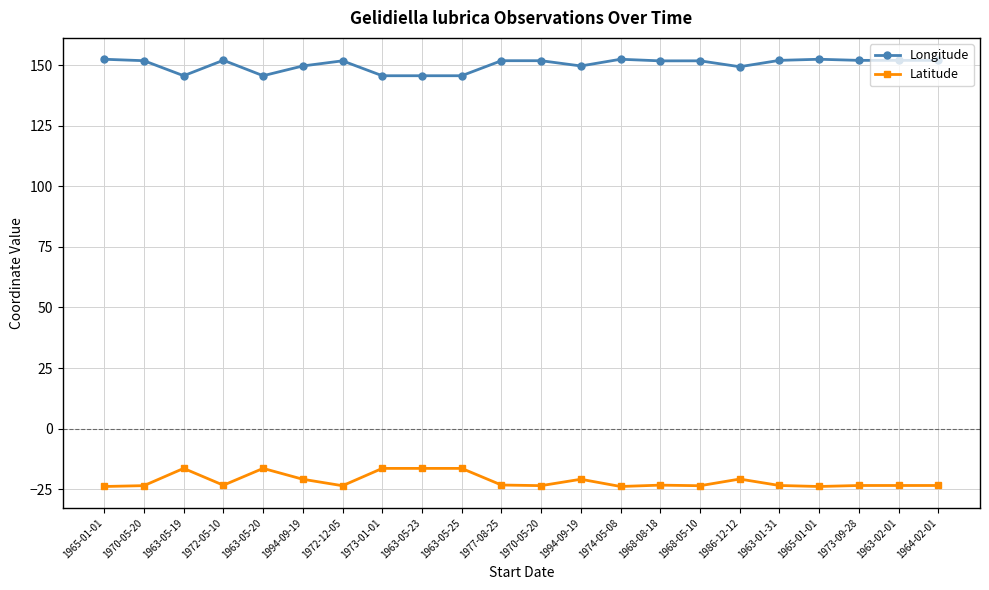

What are all the series names shown in the legend?

Longitude, Latitude